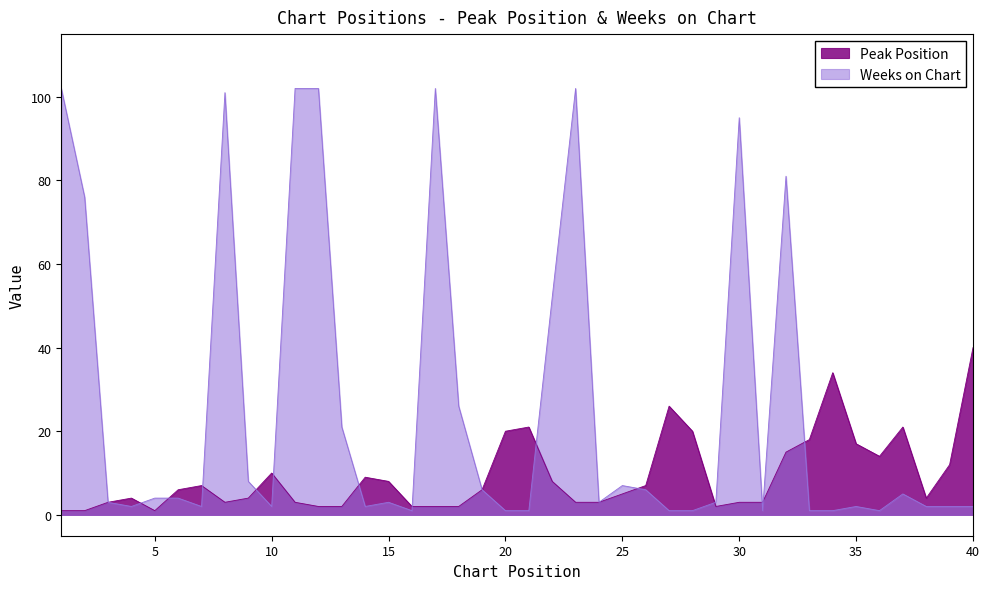

True or false: Weeks on Chart and Peak Position cross at least once.

True